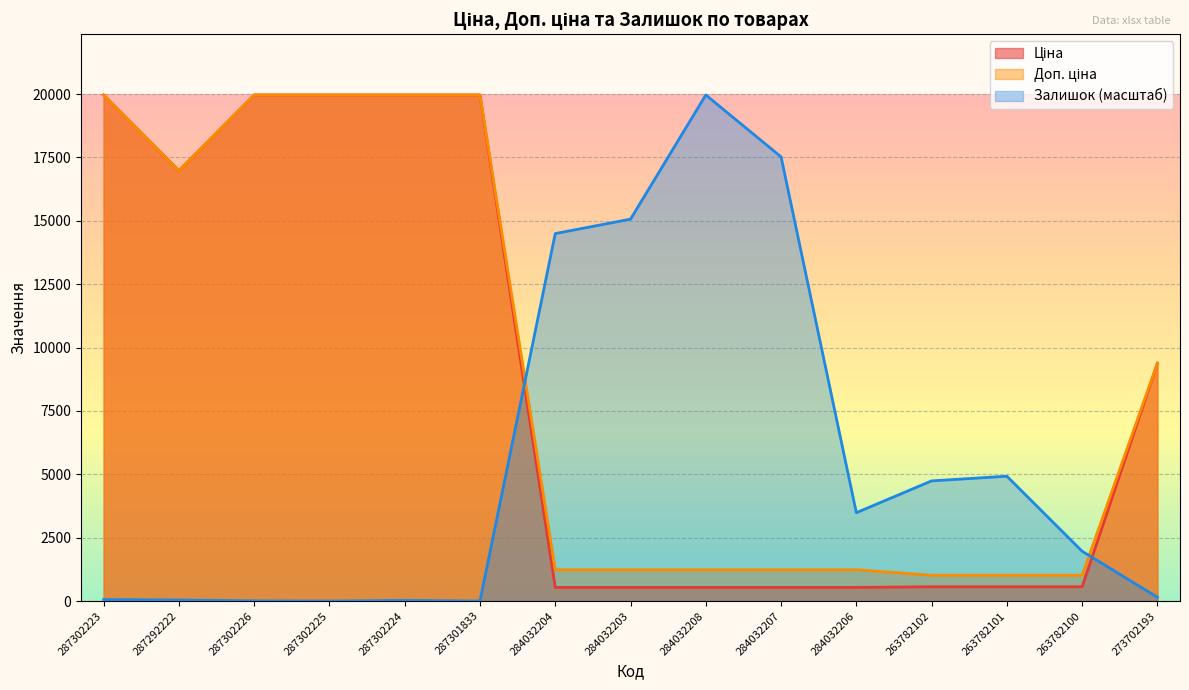

How many data points in Ціна are above 563?

10